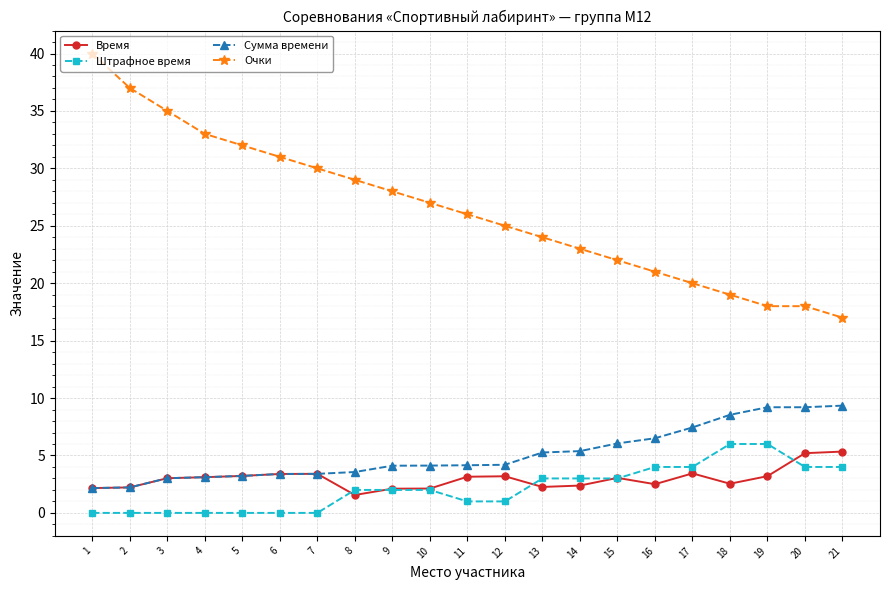

How many lines are shown in the chart?

4